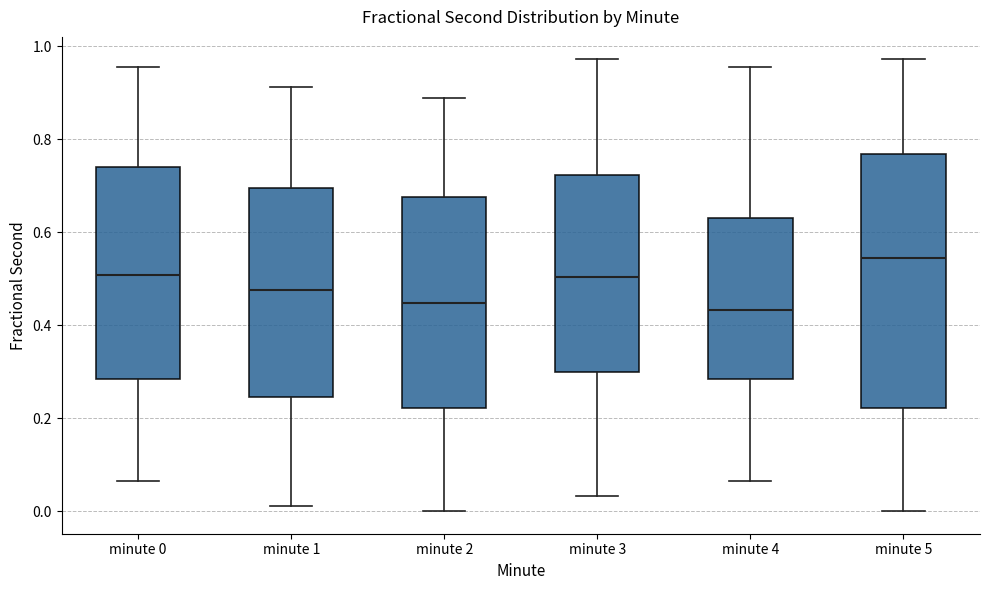

Reading left to right, read every box against the y-axis: the position of its median line, the range the box covers, and the ends of its whiskers. The values are not printed on the chart, so give them approximately, as read against the axis.

minute 0: median 0.50, box 0.28 to 0.74, whiskers 0.06 to 0.96
minute 1: median 0.48, box 0.24 to 0.70, whiskers 0.02 to 0.92
minute 2: median 0.44, box 0.22 to 0.68, whiskers 0.00 to 0.88
minute 3: median 0.50, box 0.30 to 0.72, whiskers 0.04 to 0.98
minute 4: median 0.44, box 0.28 to 0.64, whiskers 0.06 to 0.96
minute 5: median 0.54, box 0.22 to 0.76, whiskers 0.00 to 0.98